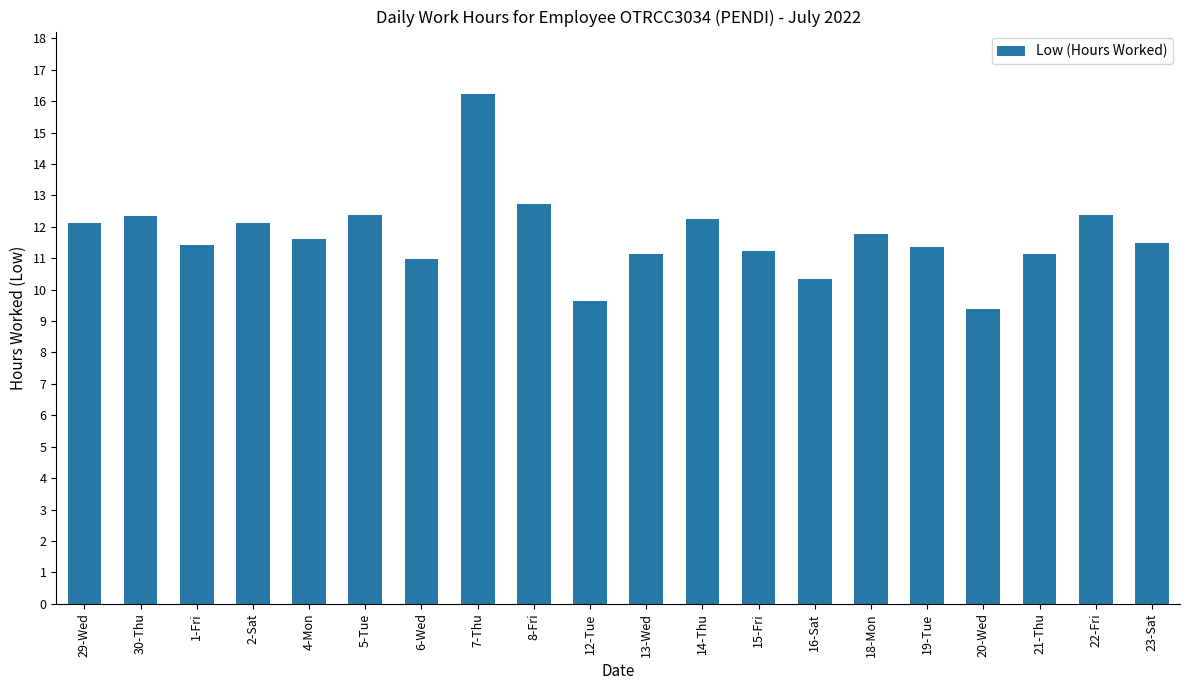

What is the sum of all values?

234.0